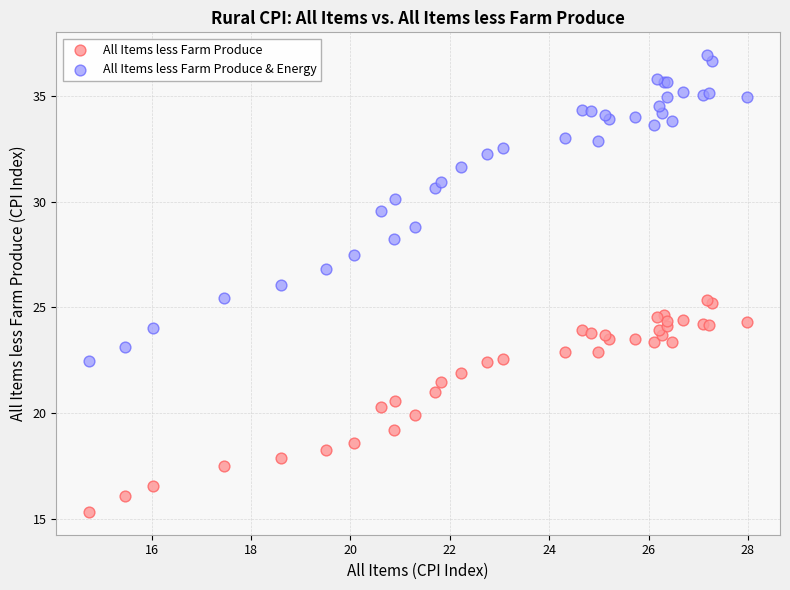

Which series contains the highest Y value?

All Items less Farm Produce & Energy